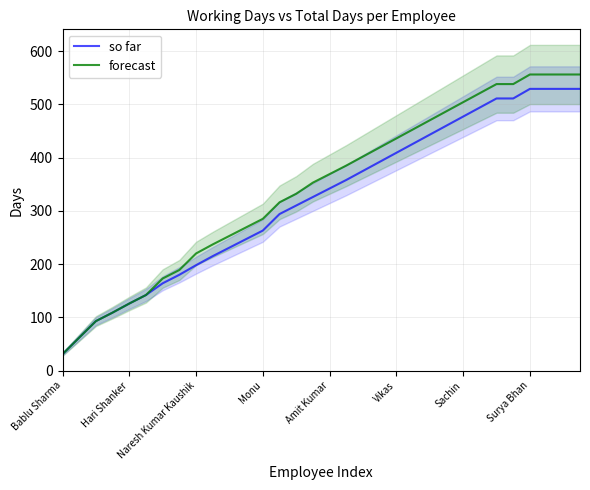

Is the value of so far at Amit Kumar greater than the value of forecast at Vikas?

No